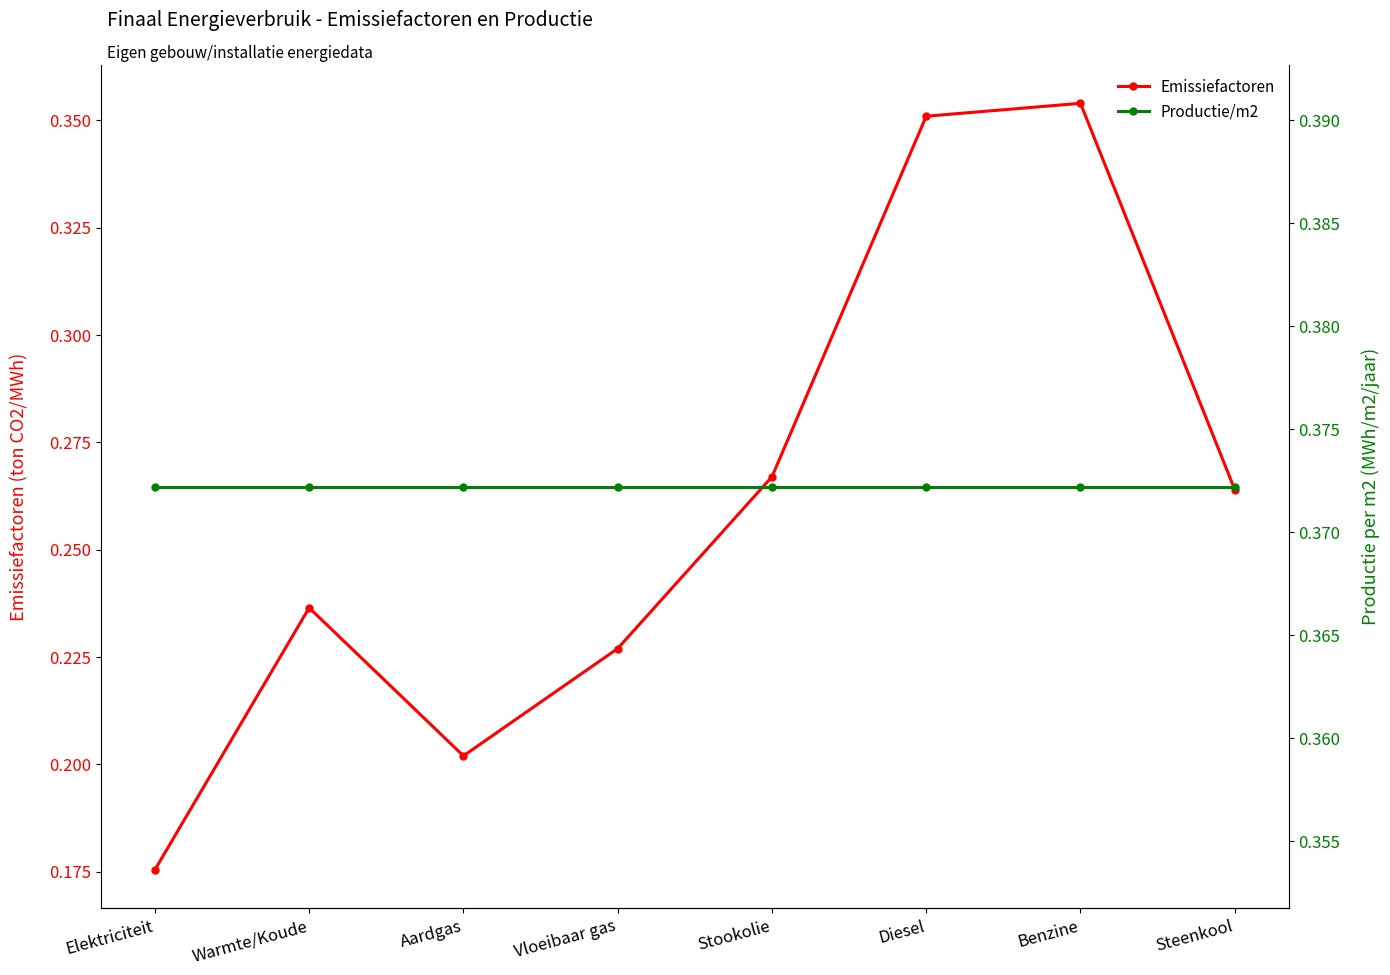

At Elektriciteit, list the series in order from smallest to largest.

Emissiefactoren, Productie/m2